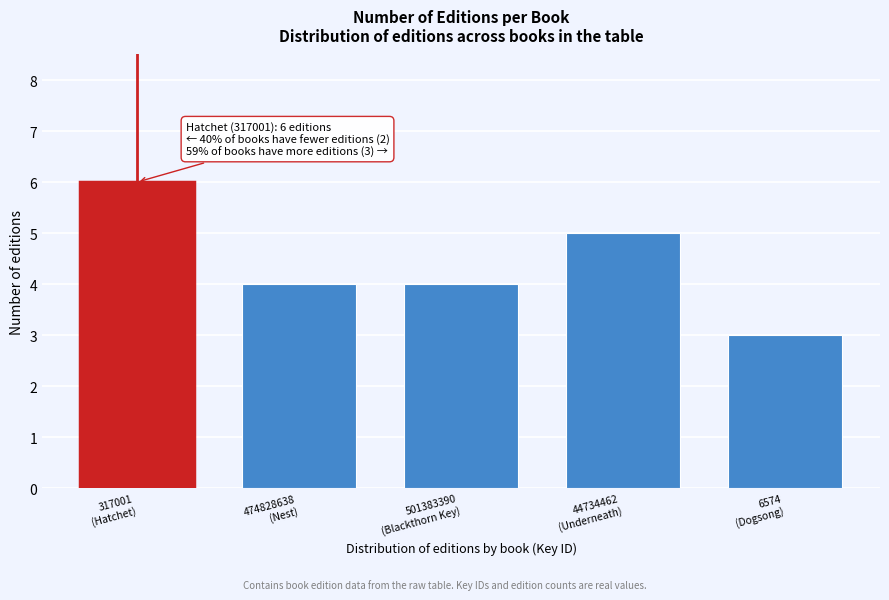

Reading right to left, extract all data points from this chart.

3	5	4	4	6